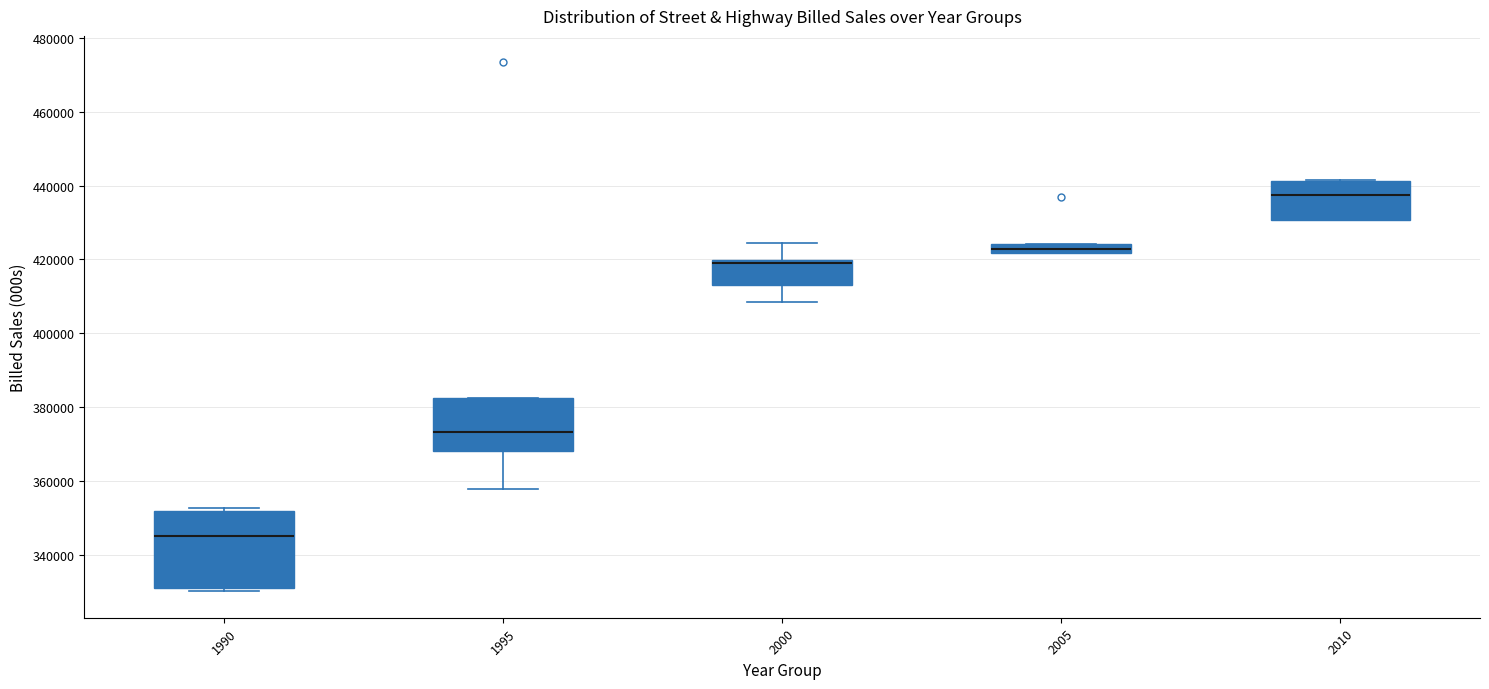

Which box's median line is the lowest?

1990